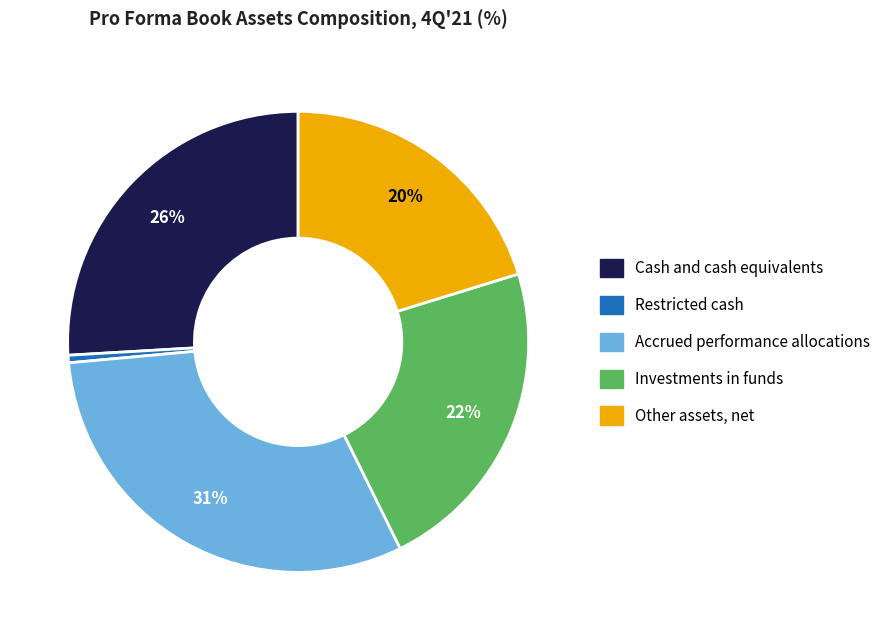

Combined, do Restricted cash and Accrued performance allocations account for over 50%?

No